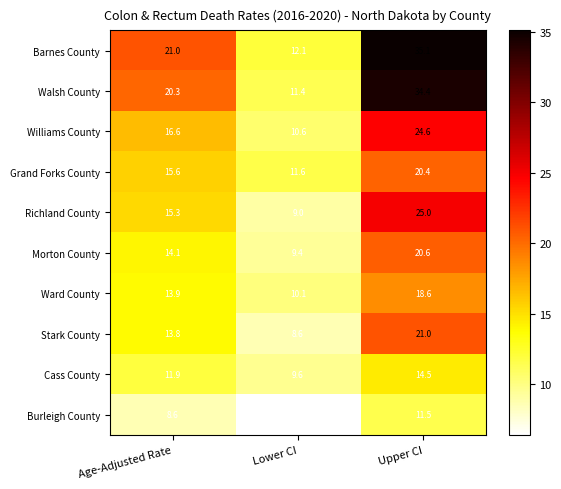

What is the minimum value shown in the chart?

6.4